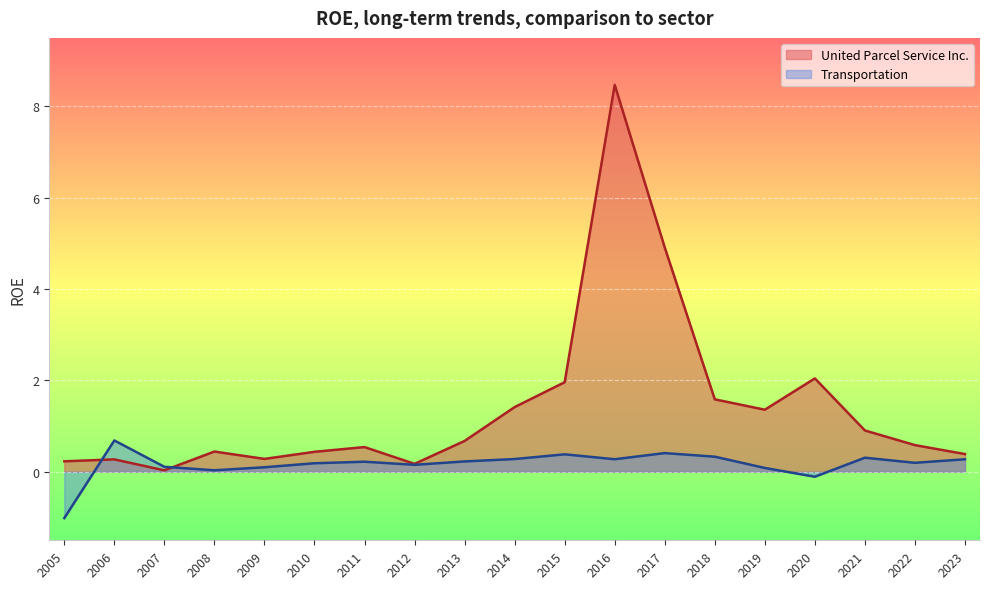

Which has a higher value, 2010 or 2023?

2010